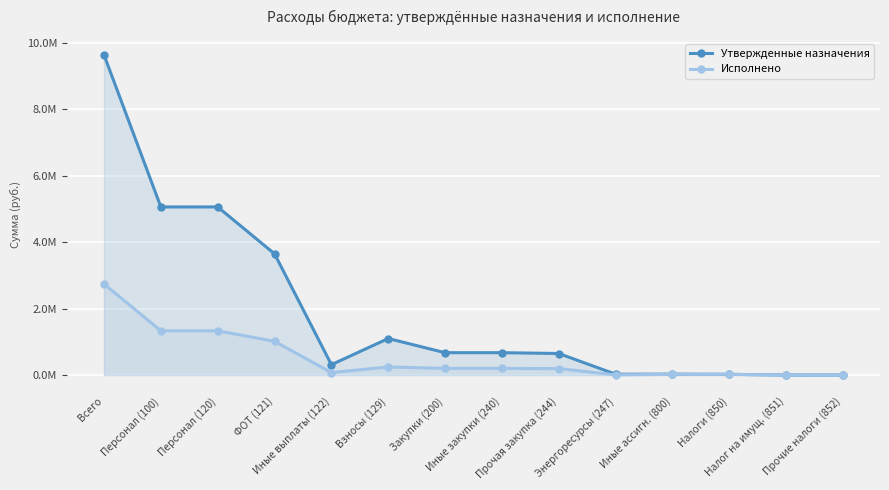

At which category is the sum across all series the highest?

Всего